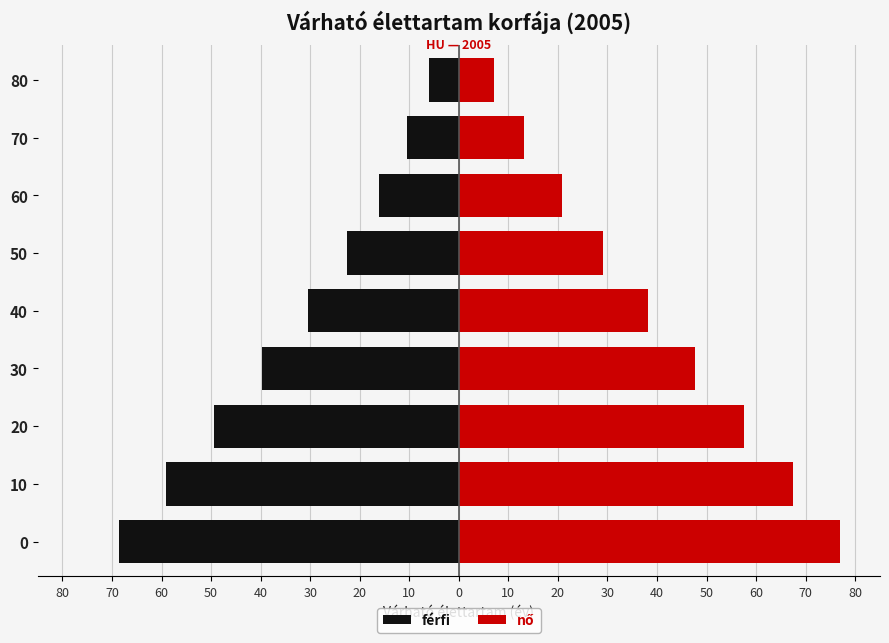

What are all the series names shown in the legend?

férfi, nő